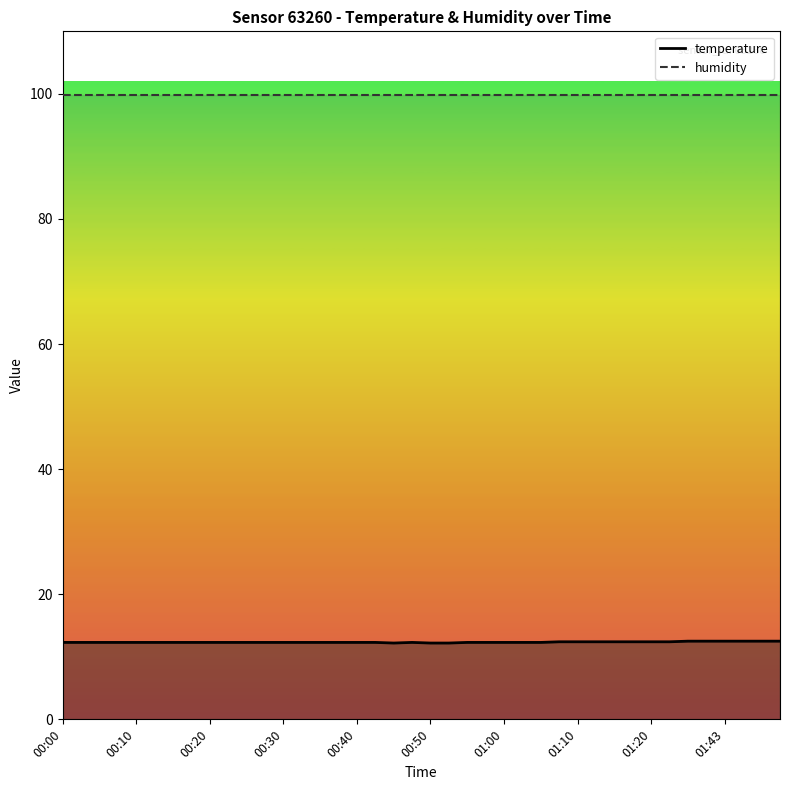

True or false: the data shows 12.2 at 00:45.

True